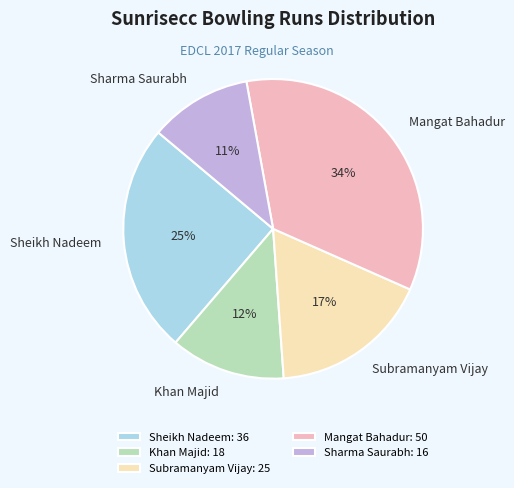

To the nearest percent, what is the average slice percentage?

20%